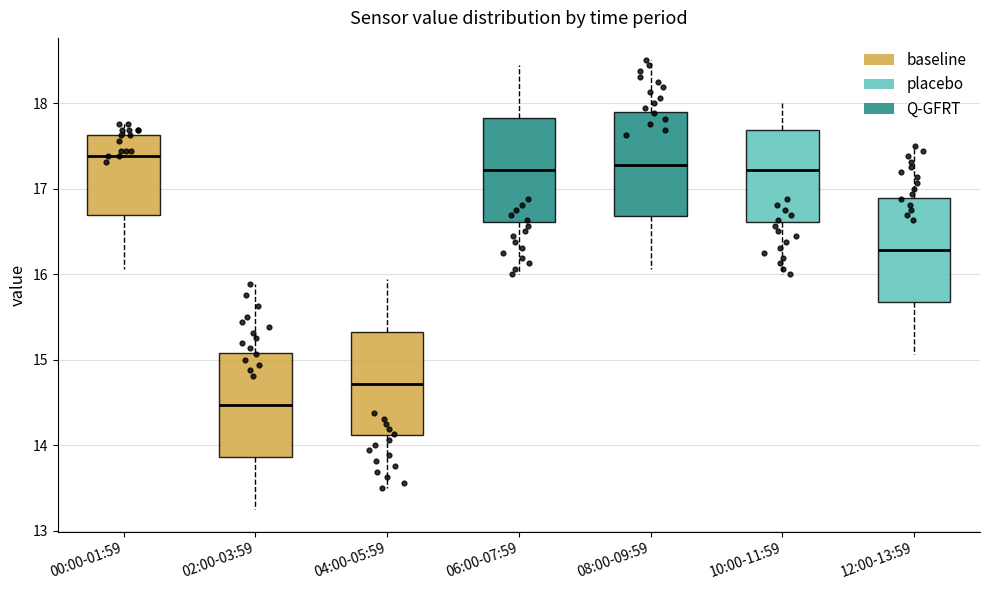

Where does the upper whisker of the box for 02:00-03:59 end on the y-axis? The values are not printed on the chart, so give them approximately, as read against the axis.

15.9